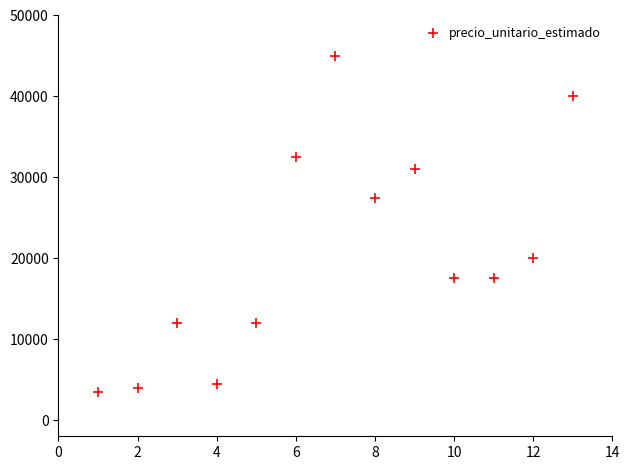

What is the range of X values (max minus min)?

12